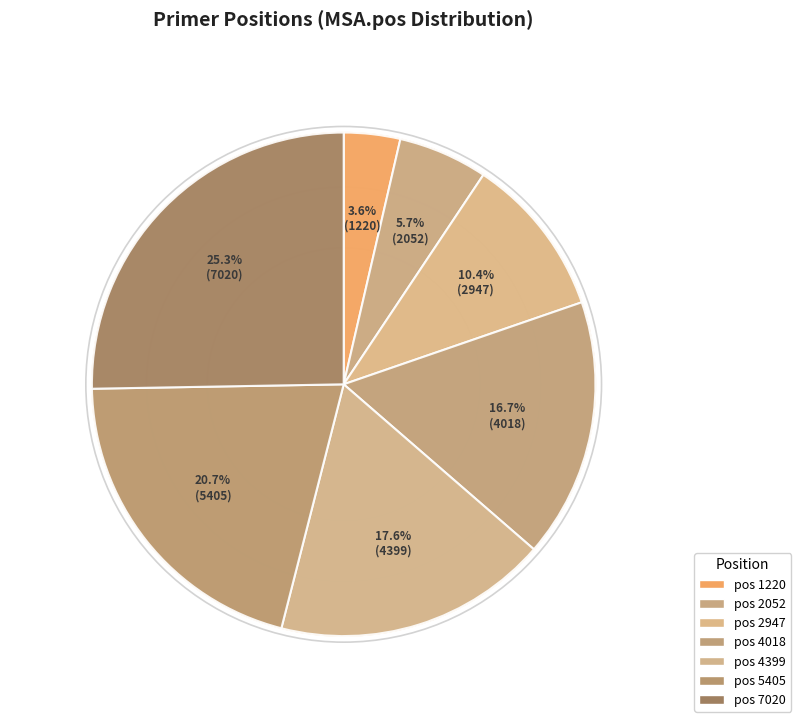

What portion of the pie excludes 2052?

94.3%